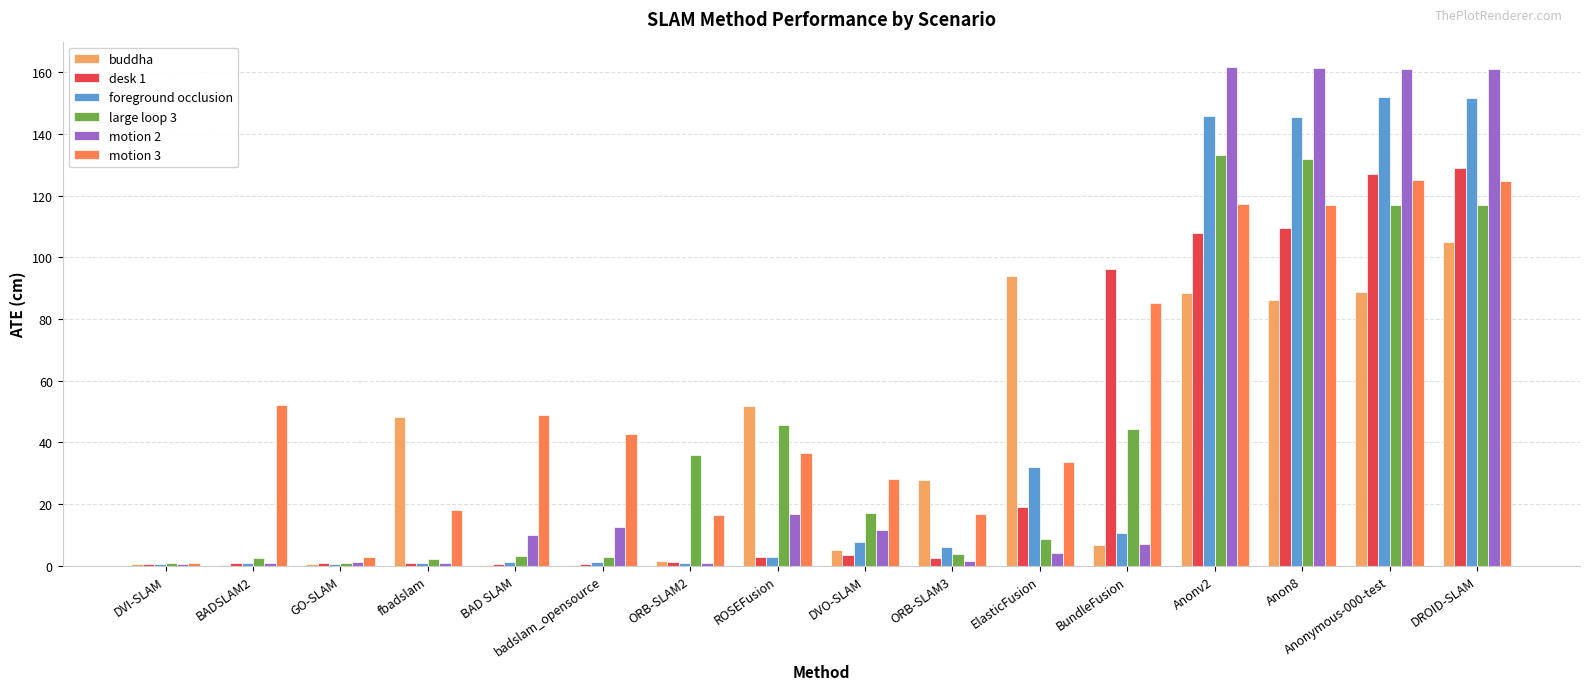

What is the sum of all large loop 3 values?

666.6